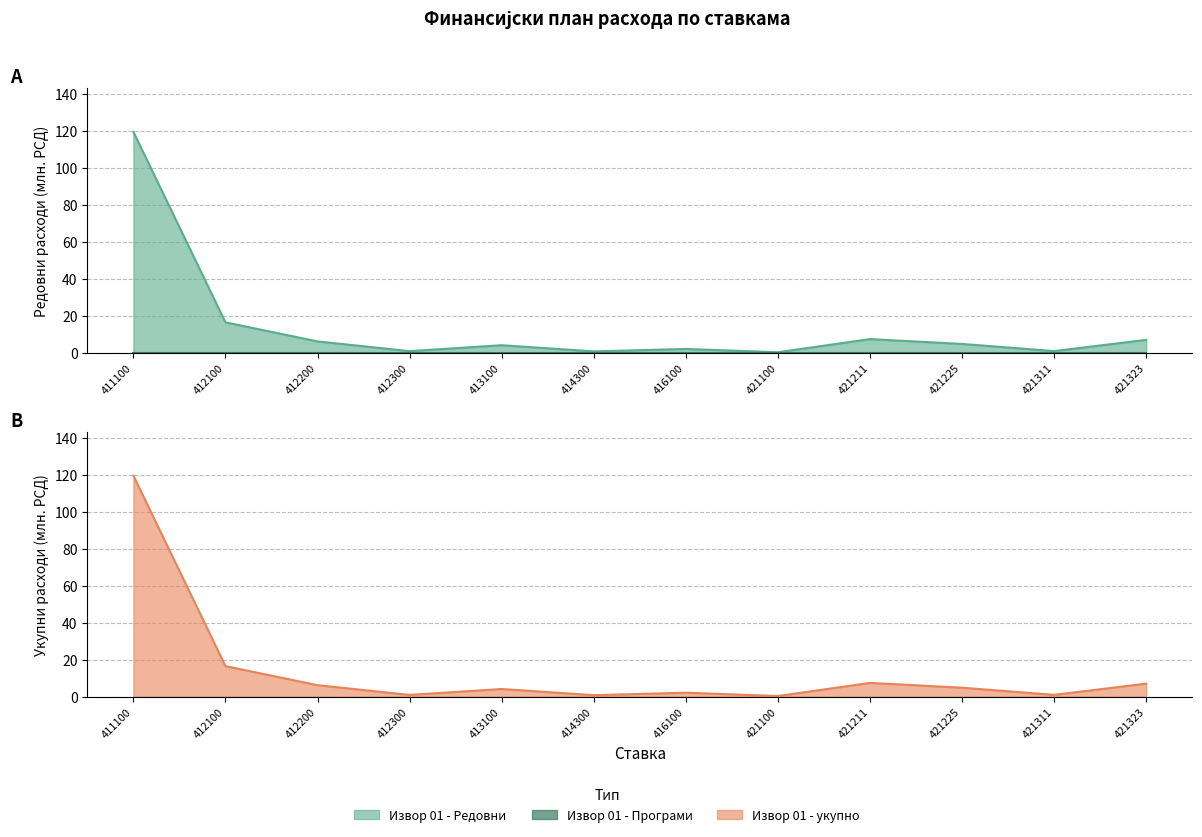

The value at 421211 is 9.8. True or false?

False